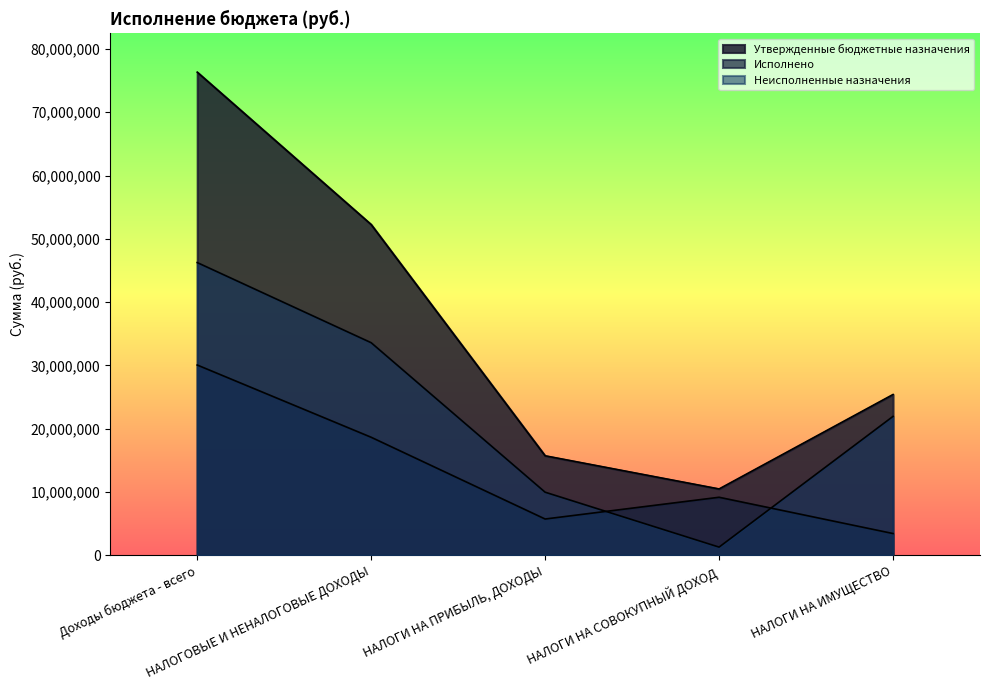

Where do Неисполненные назначения and Исполнено first cross each other?

НАЛОГИ НА ПРИБЫЛЬ, ДОХОДЫ and НАЛОГИ НА СОВОКУПНЫЙ ДОХОД